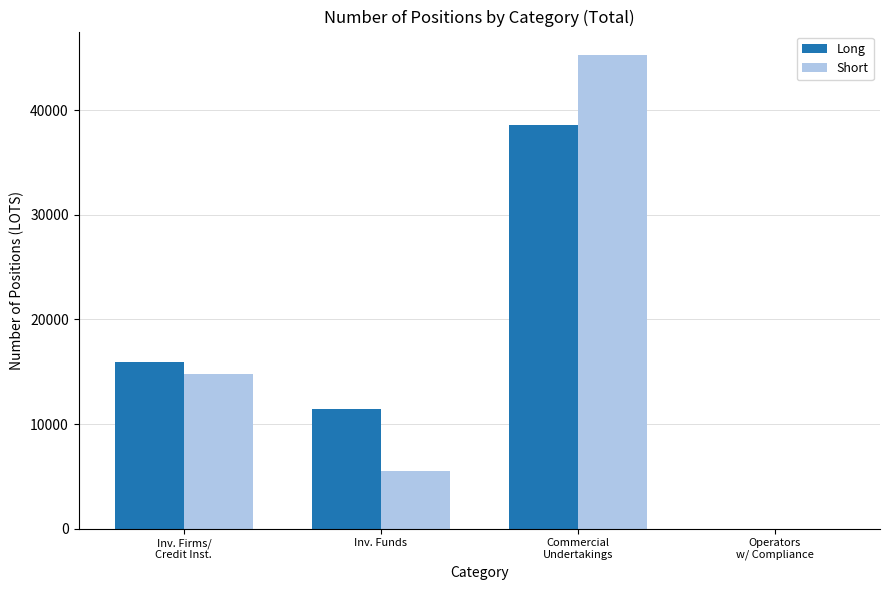

What value does the Short series have at Inv. Funds?

5481.0